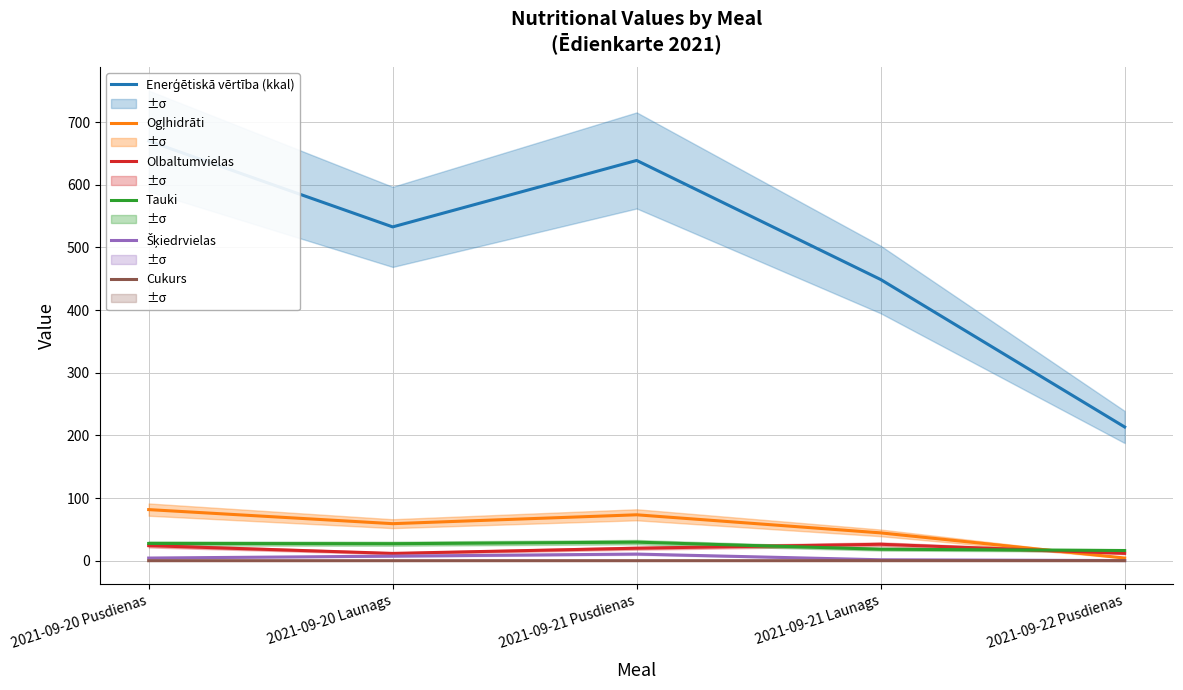

How many data points in Šķiedrvielas are less than 4?

2